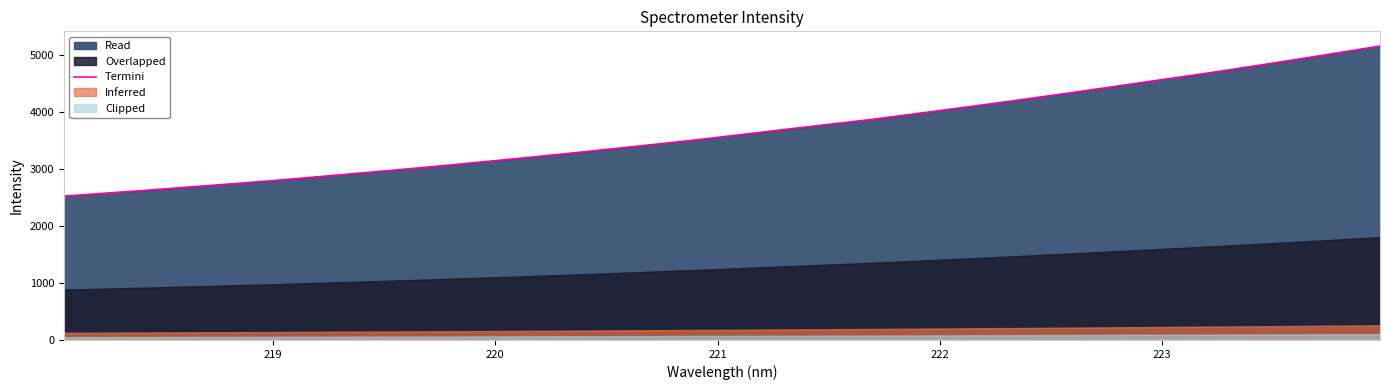

What is the maximum value for Termini?

5161.3